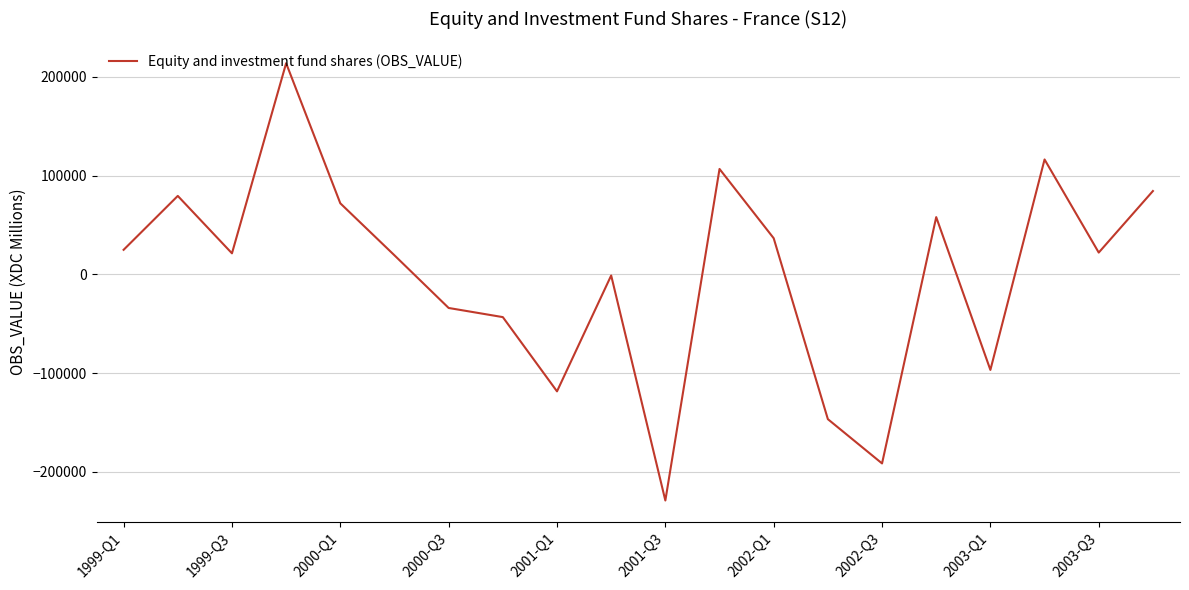

What is the difference between the maximum and minimum values?

443073